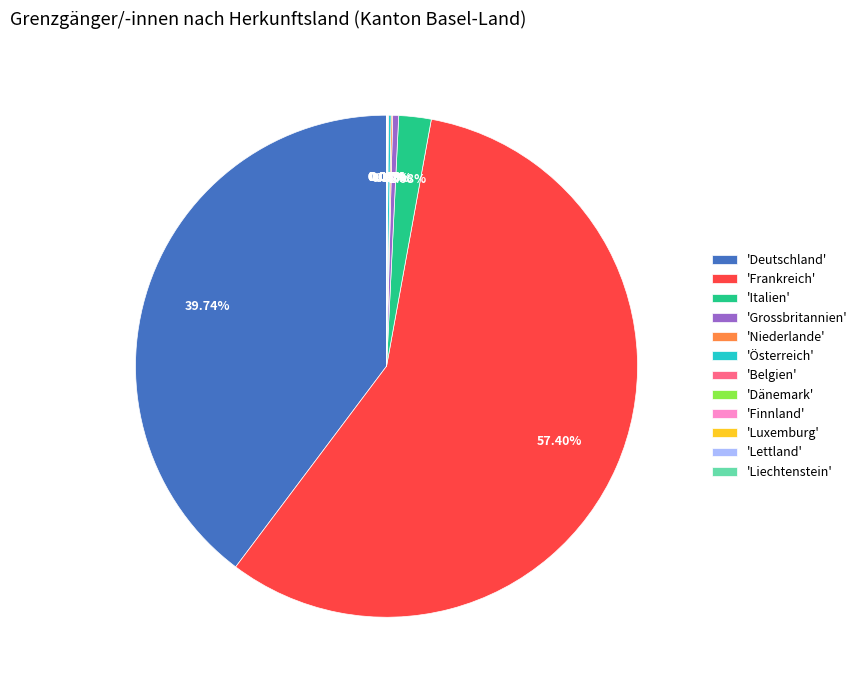

Which category accounts for the majority?

'Frankreich'